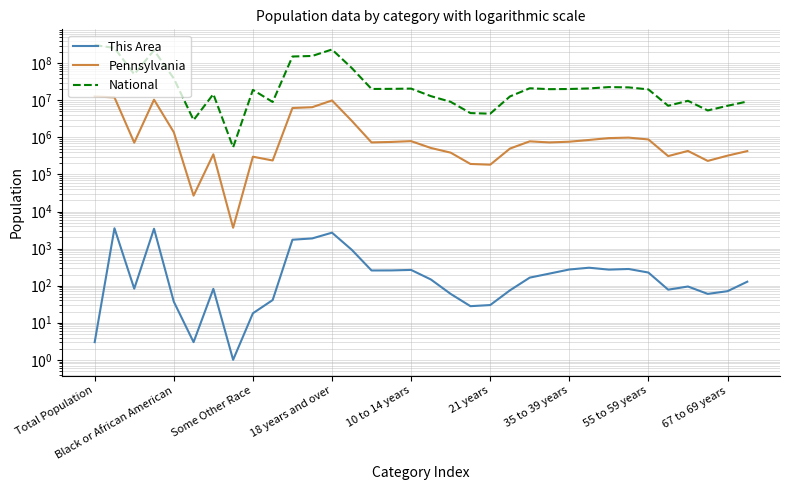

What are all the series names shown in the legend?

This Area, Pennsylvania, National